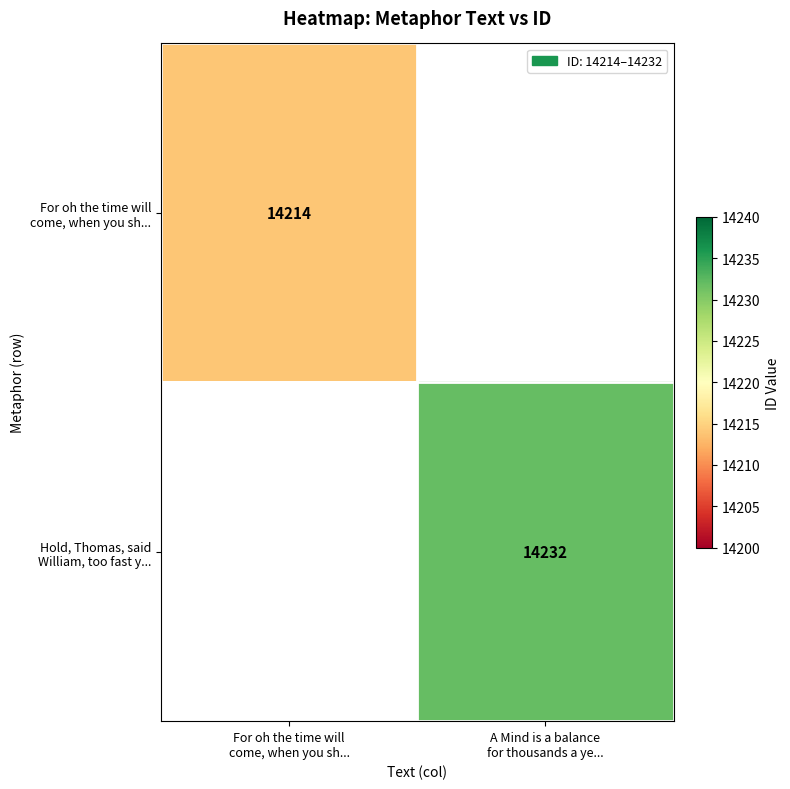

What is the approximate value of For oh the time will come, when you sh... at For oh the time will come, when you sh...?

14214.0